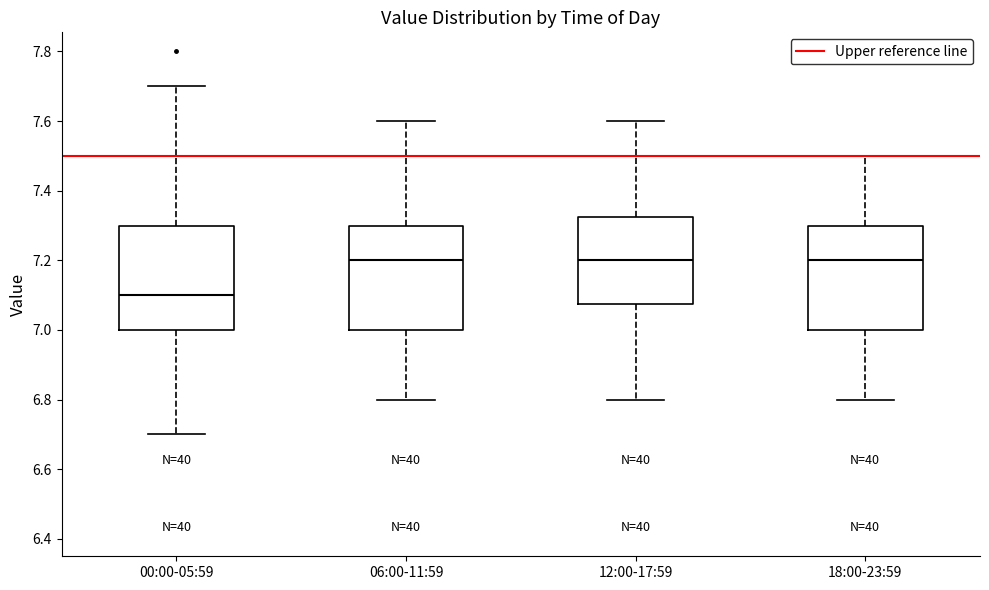

Reading left to right, transcribe this box plot: for each box, give where its median line is, the range the box spans, and where its two whiskers end, as read against the y-axis. The values are not printed on the chart, so give them approximately, as read against the axis.

00:00-05:59: median 7.10, box 7.00 to 7.30, whiskers 6.70 to 7.70
06:00-11:59: median 7.20, box 7.00 to 7.30, whiskers 6.80 to 7.60
12:00-17:59: median 7.20, box 7.08 to 7.32, whiskers 6.80 to 7.60
18:00-23:59: median 7.20, box 7.00 to 7.30, whiskers 6.80 to 7.50